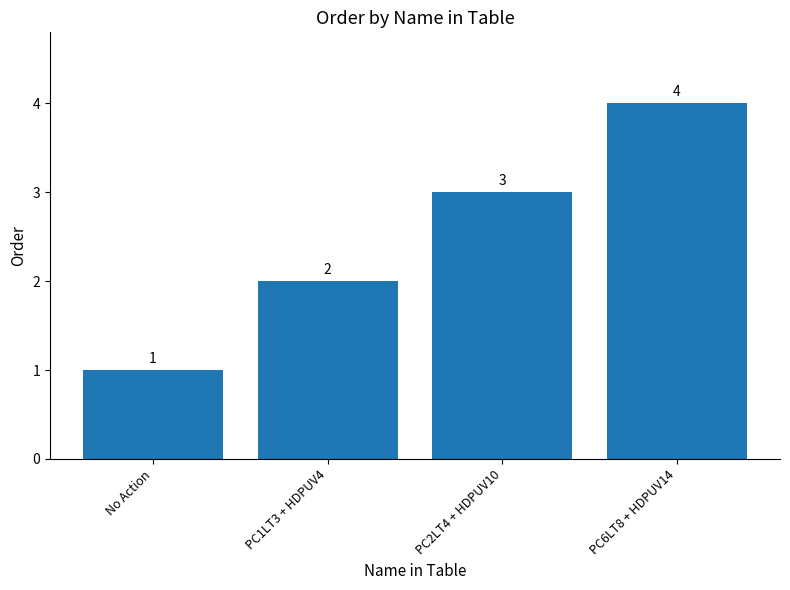

What is the ratio of the value at PC6LT8 + HDPUV14 to the value at No Action?

4.0